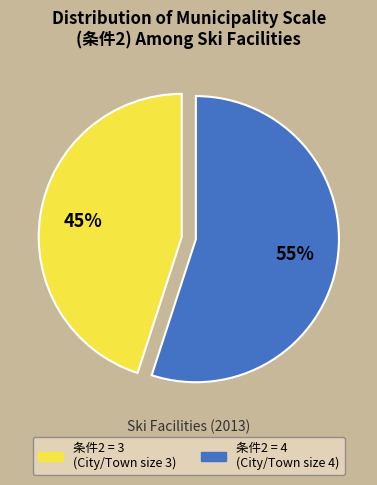

To the nearest percent, what is the average slice percentage?

50%